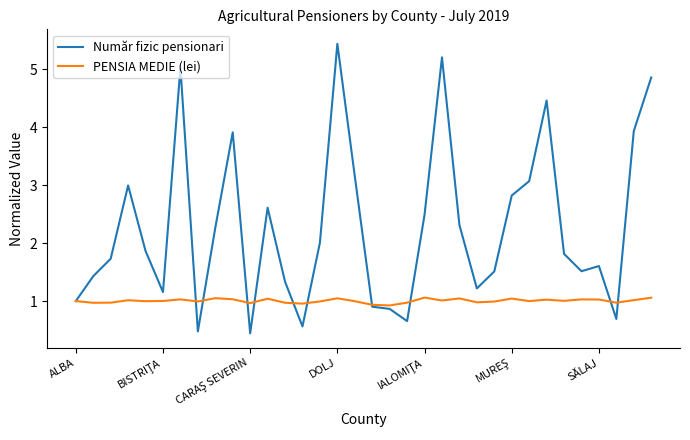

Which series has the largest total across all categories?

Număr fizic pensionari